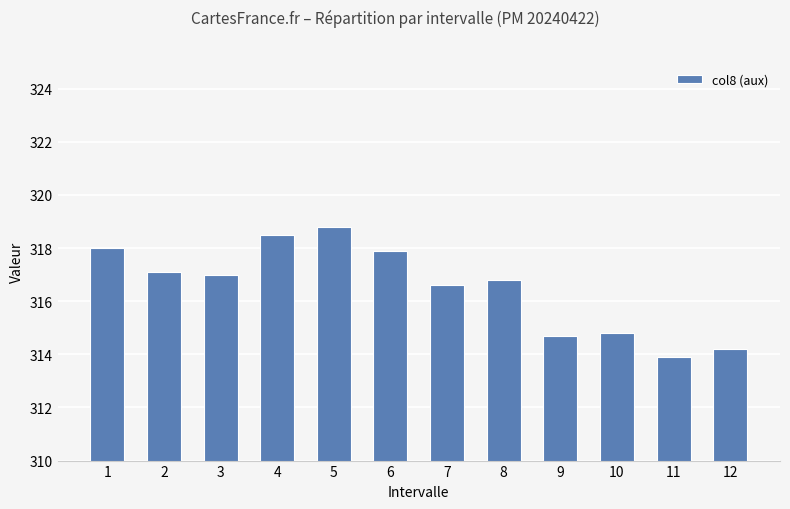

What is the change in value from 9 to 10?

+0.1